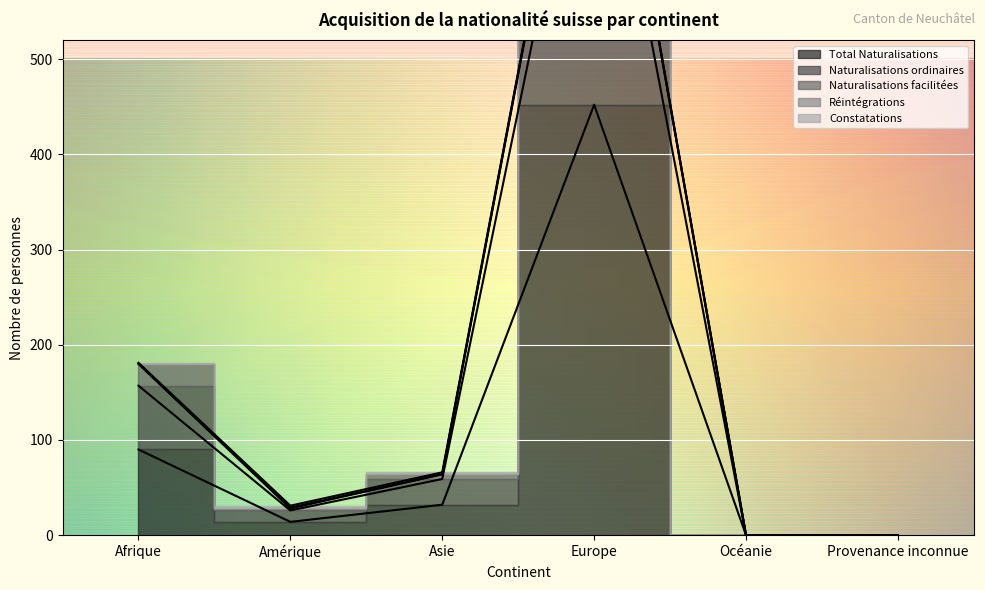

Which series changed the most between Amérique and Europe?

Naturalisations facilitées